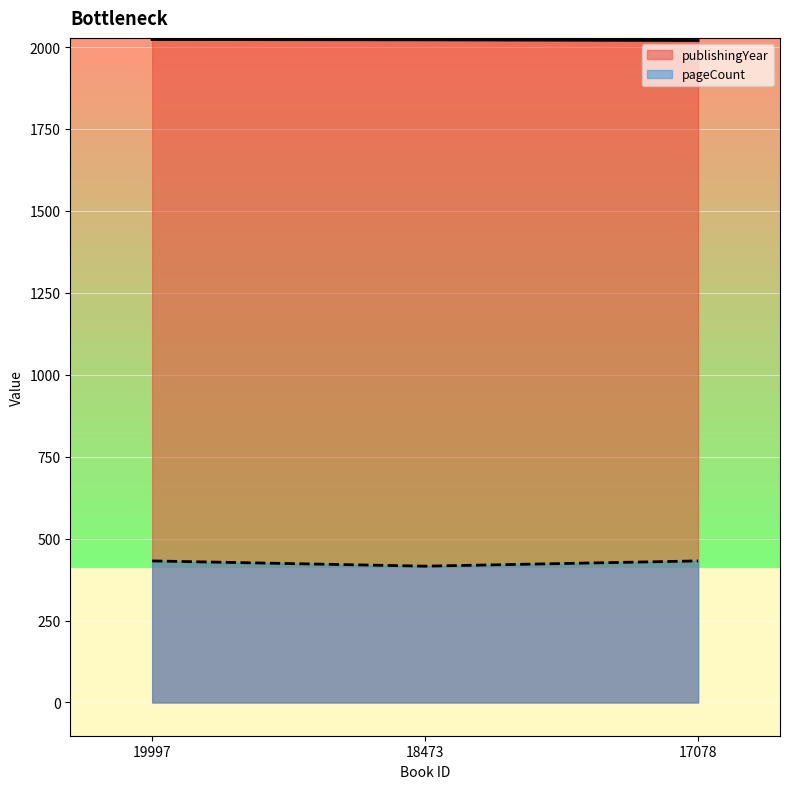

What is the difference between the maximum and second lowest values in the publishingYear series?

1